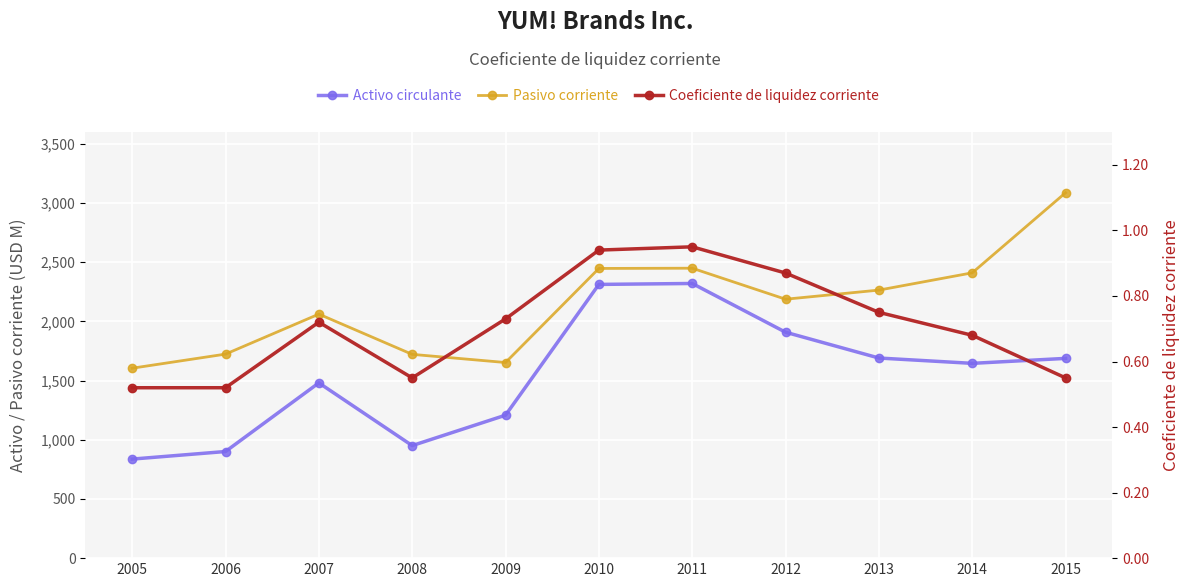

Does the chart display data point markers on the line(s)?

Yes